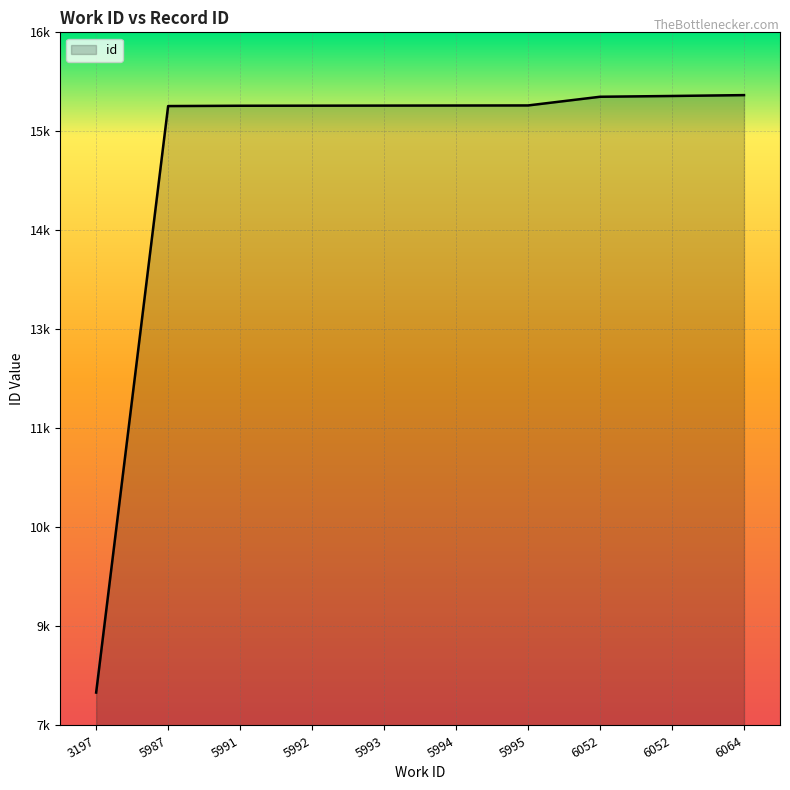

Is this an area chart (filled region under the line)?

Yes